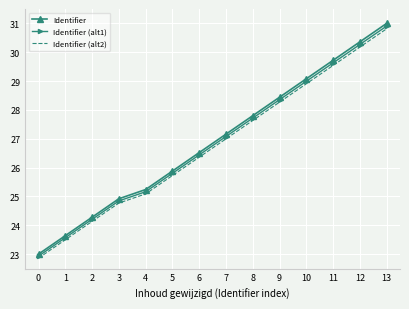

Reading left to right, what are all the values shown in this chart?

Identifier: 23.0	23.6	24.3	24.9	25.2	25.9	26.5	27.2	27.8	28.4	29.1	29.7	30.4	31.0
Identifier (alt1): 22.9	23.6	24.2	24.8	25.2	25.8	26.4	27.1	27.7	28.4	29.0	29.6	30.3	30.9
Identifier (alt2): 22.9	23.5	24.1	24.8	25.1	25.7	26.4	27.0	27.6	28.3	28.9	29.5	30.2	30.8